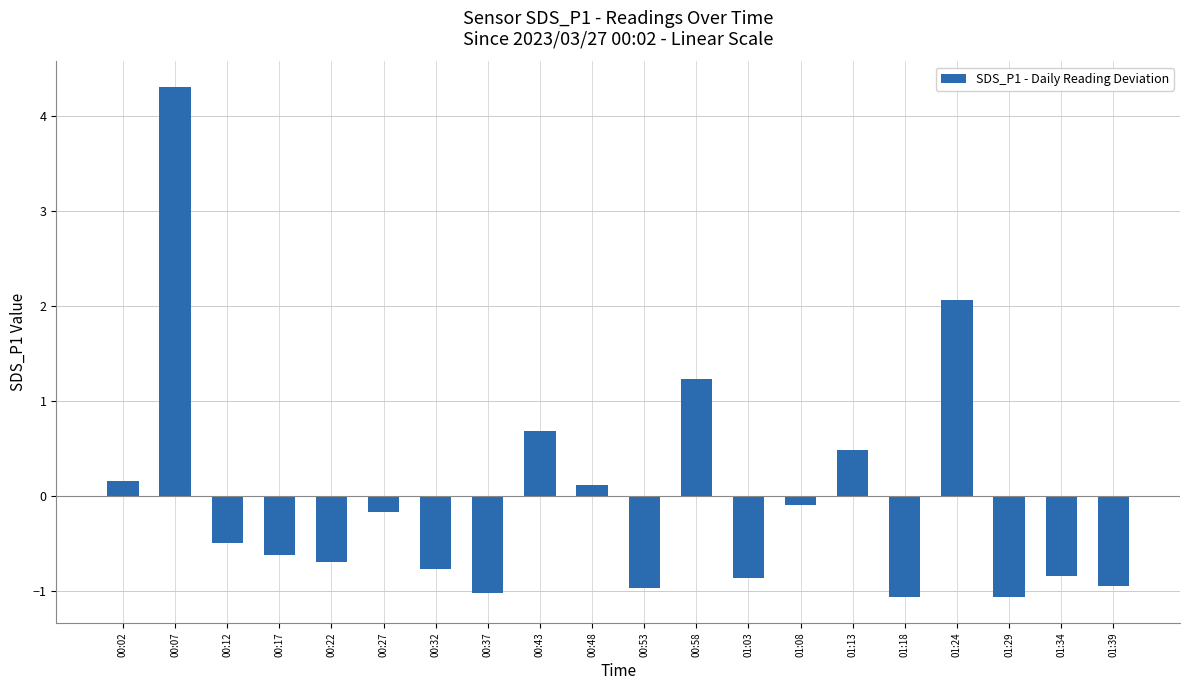

What is the smallest value displayed?

-1.1